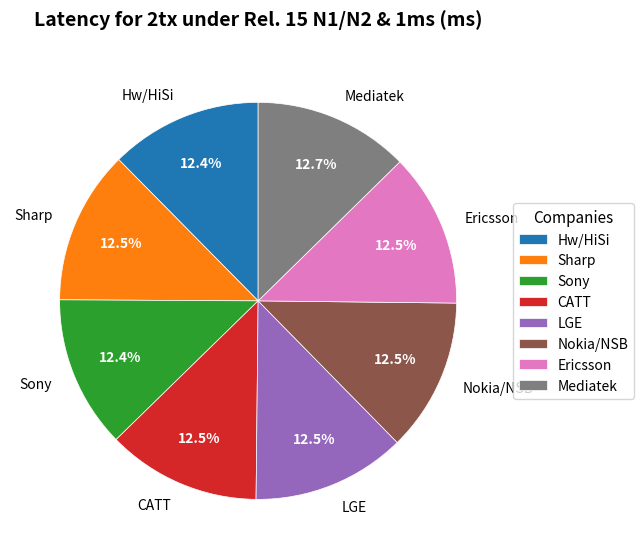

To the nearest percent, what is the combined percentage of LGE and Sony?

25%